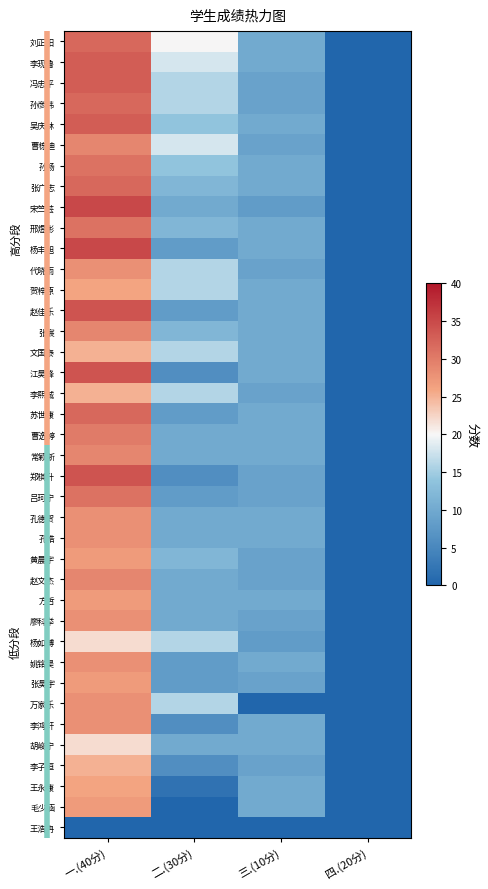

How many distinct data groups are displayed?

39